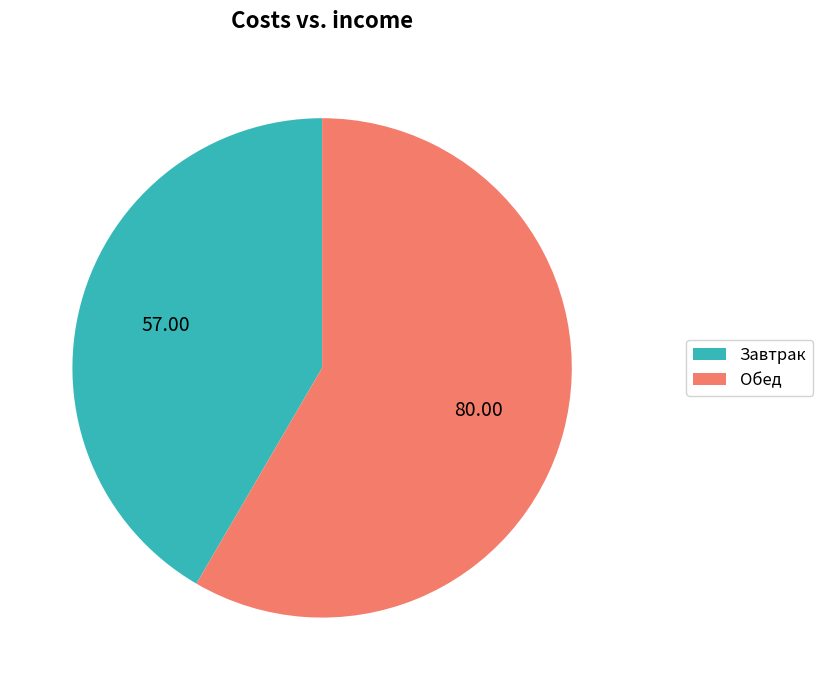

Approximately how many times larger is the value at Завтрак compared to Обед?

0.7